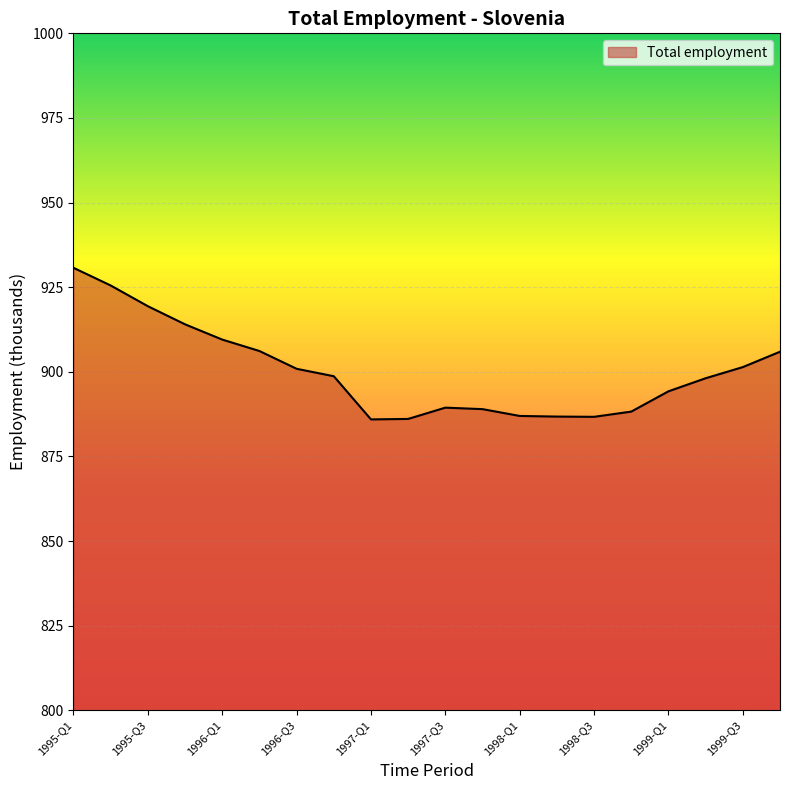

What is the difference between the maximum and minimum values?

44.8